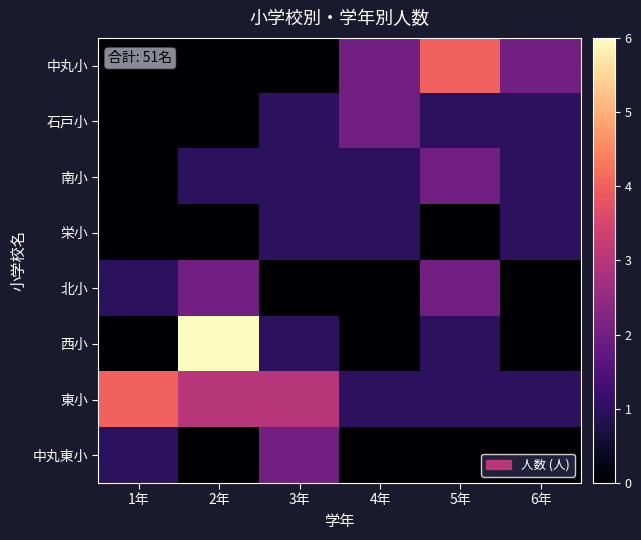

How many distinct data groups are displayed?

8